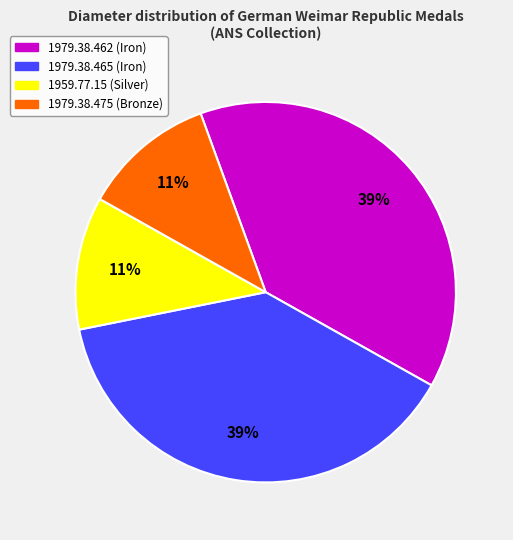

To the nearest percent, what is the average slice percentage?

25%